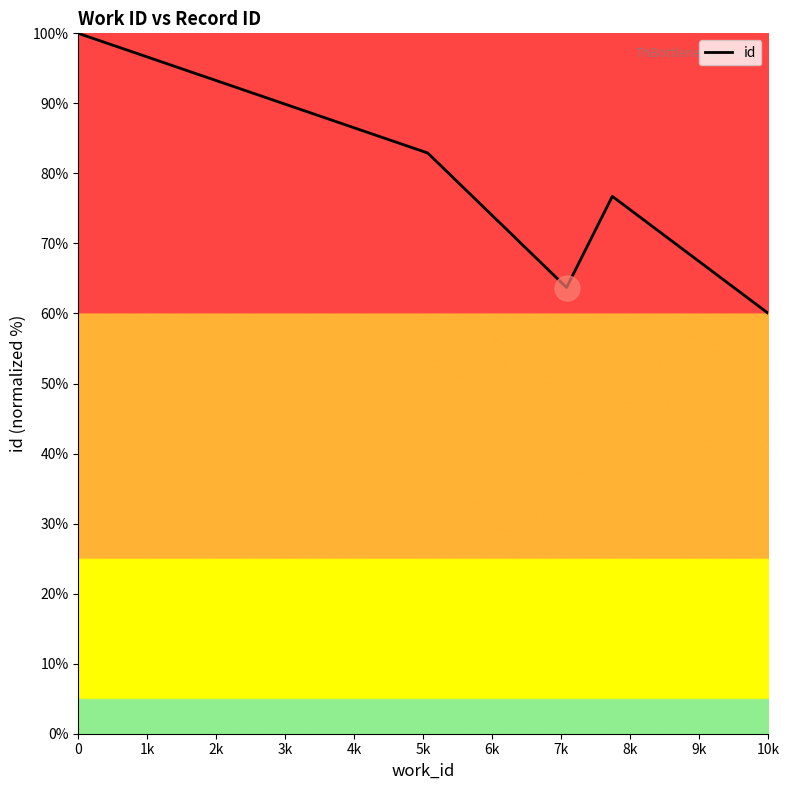

True or false: there are more than 1 points higher than both neighbors.

False